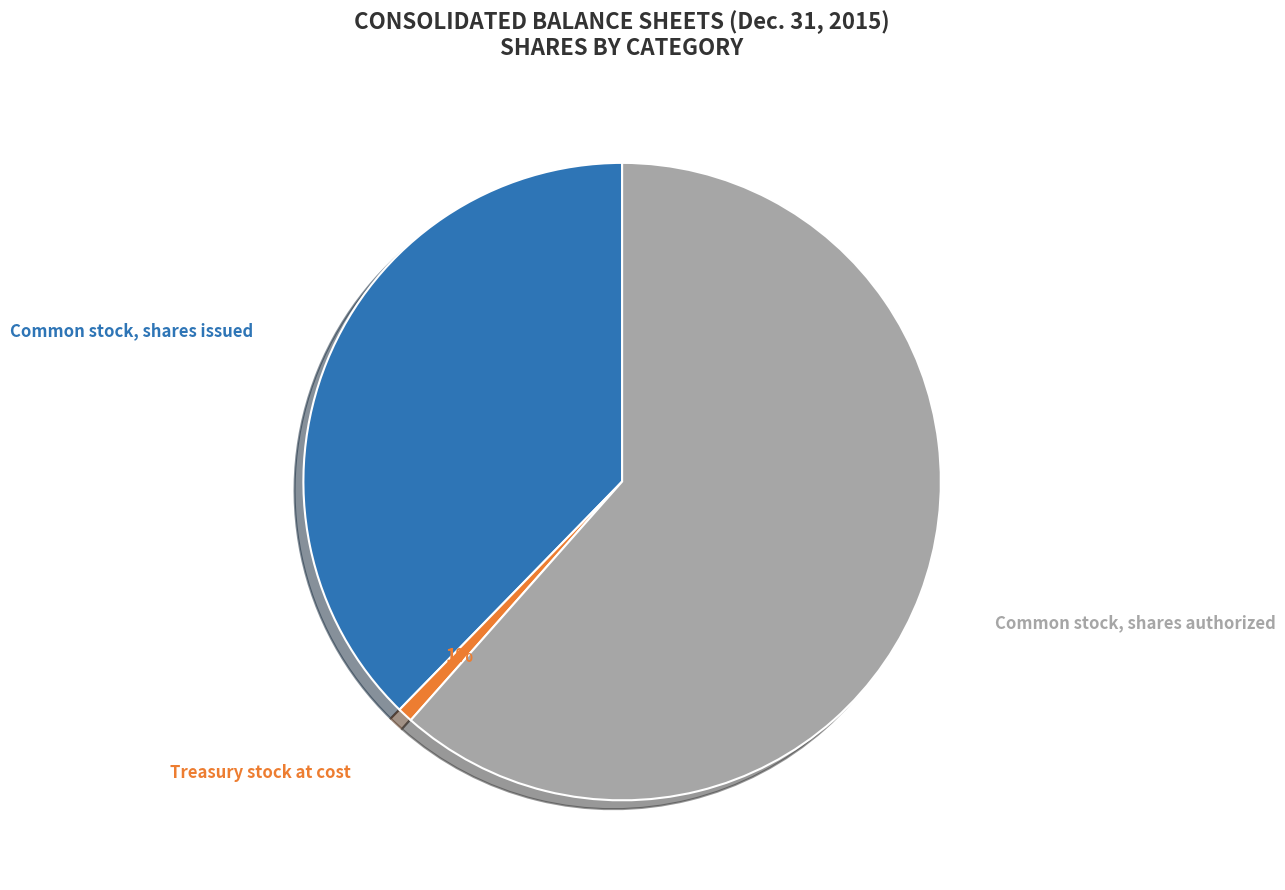

To the nearest percent, what is the average slice percentage?

33%